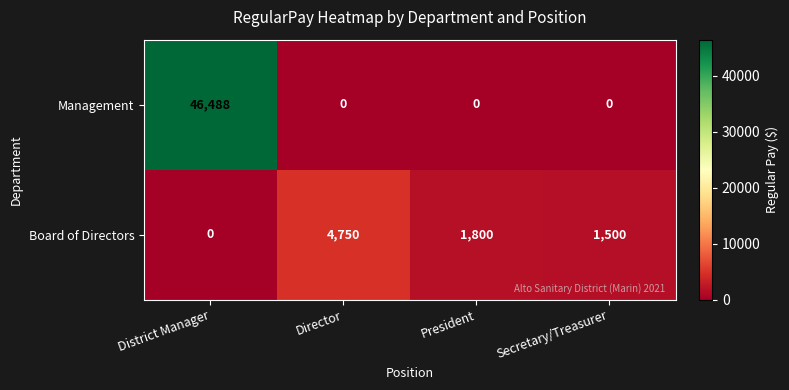

What is the difference between the highest and lowest values at District Manager?

46488